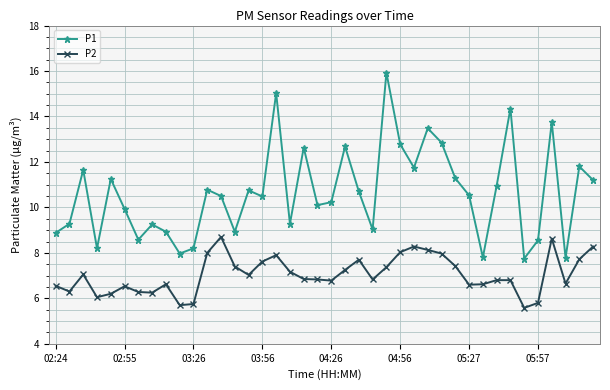

What is the difference between the second highest and minimum values in the P1 series?

7.3